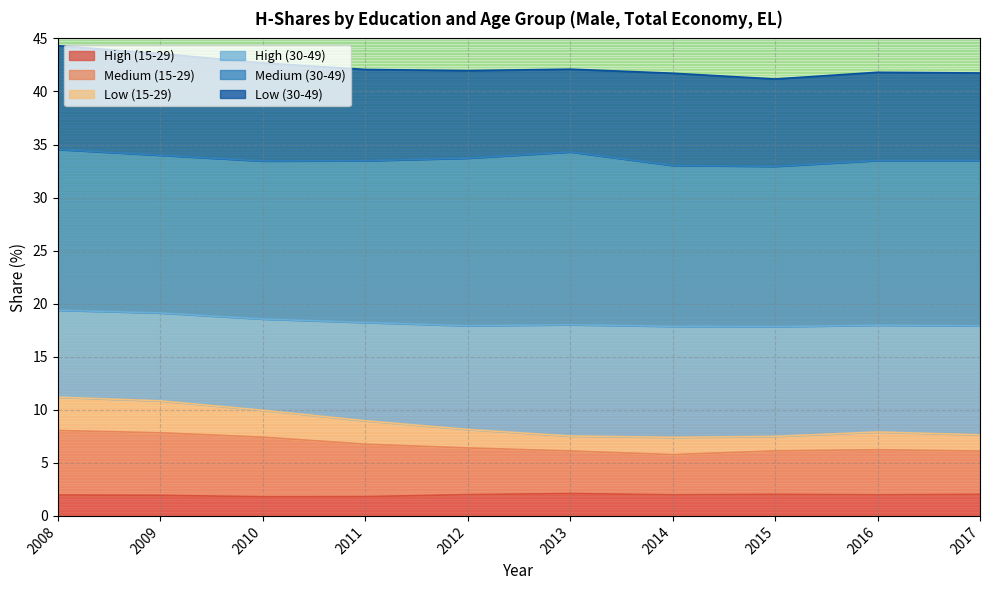

Which has a higher value, 2013 or 2015?

2013